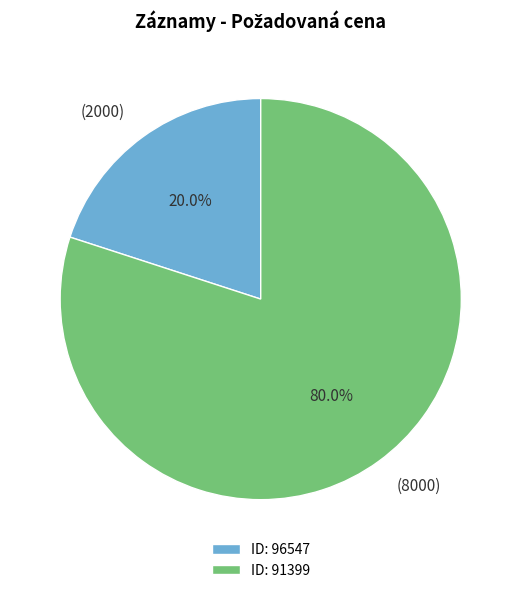

Approximately how many times larger is the value at (8000) compared to (2000)?

4.0